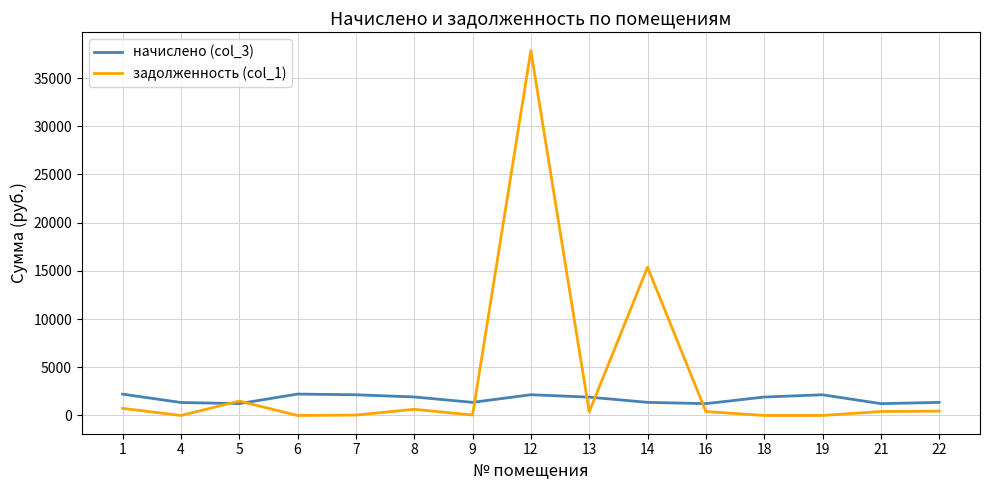

Rank the series by their average value, from lowest to highest.

начислено (col_3), задолженность (col_1)